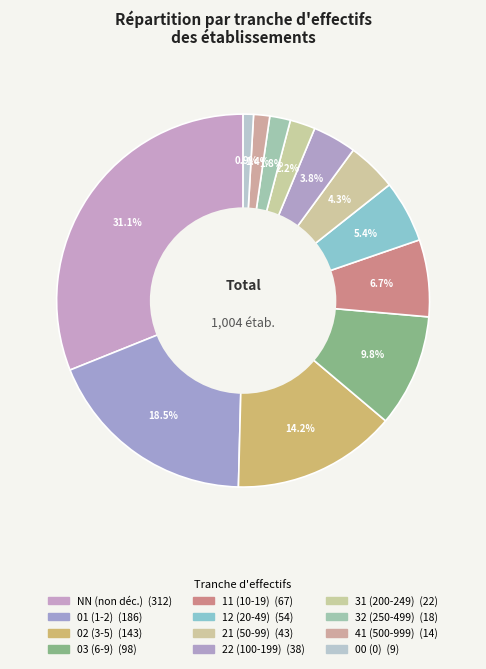

To the nearest percent, what is the difference between the 03 and 41 slice percentages?

8%